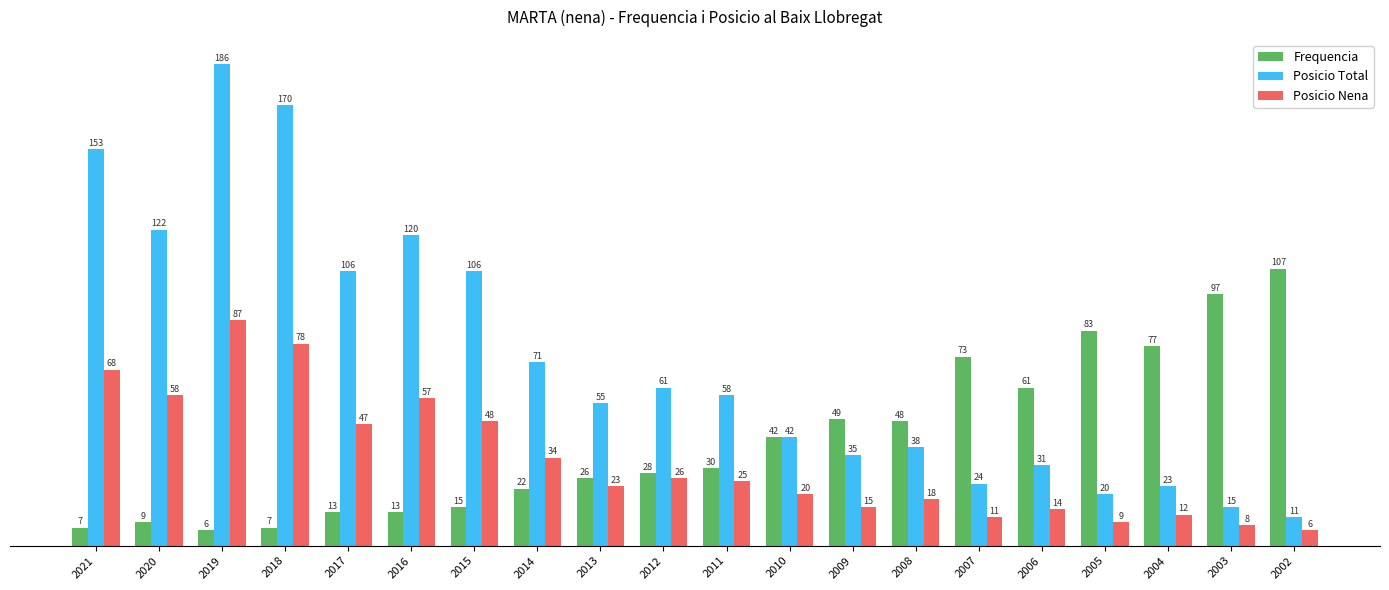

The value of Posicio Nena at 2011 is 44. True or false?

False